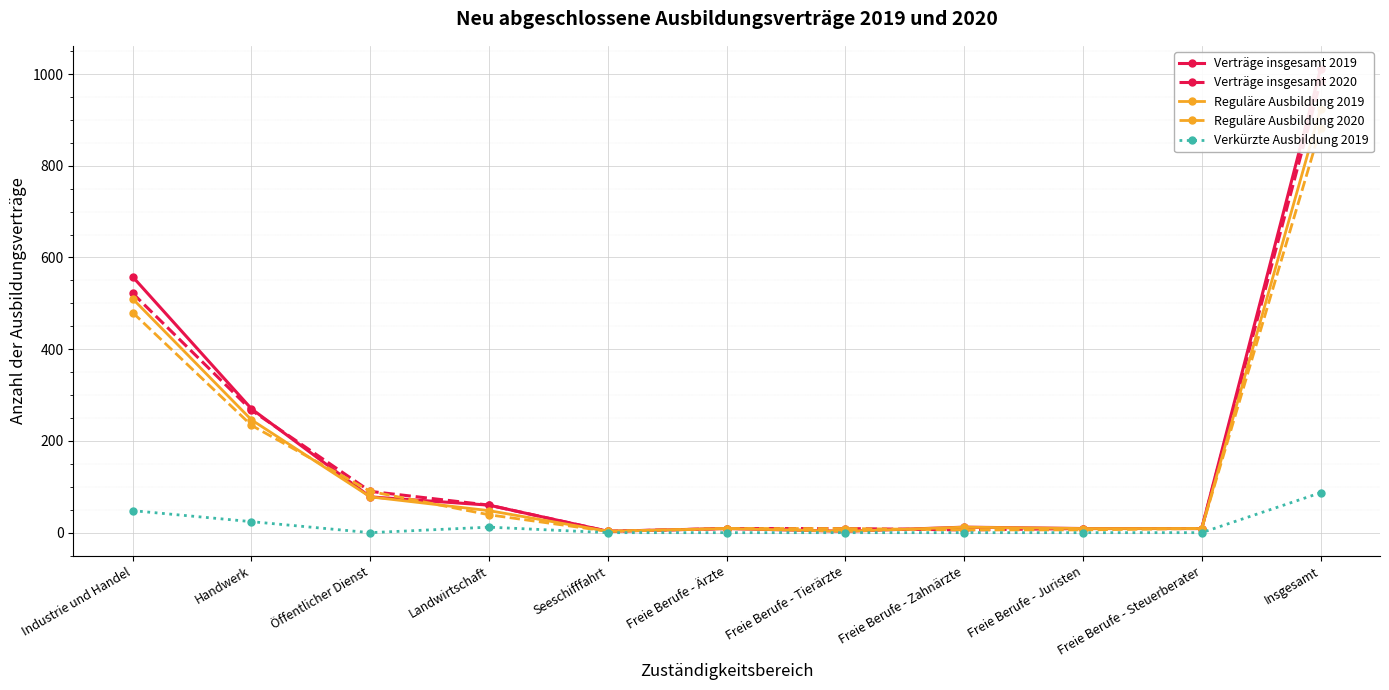

True or false: Reguläre Ausbildung 2020 and Verträge insgesamt 2020 intersect in this chart.

False